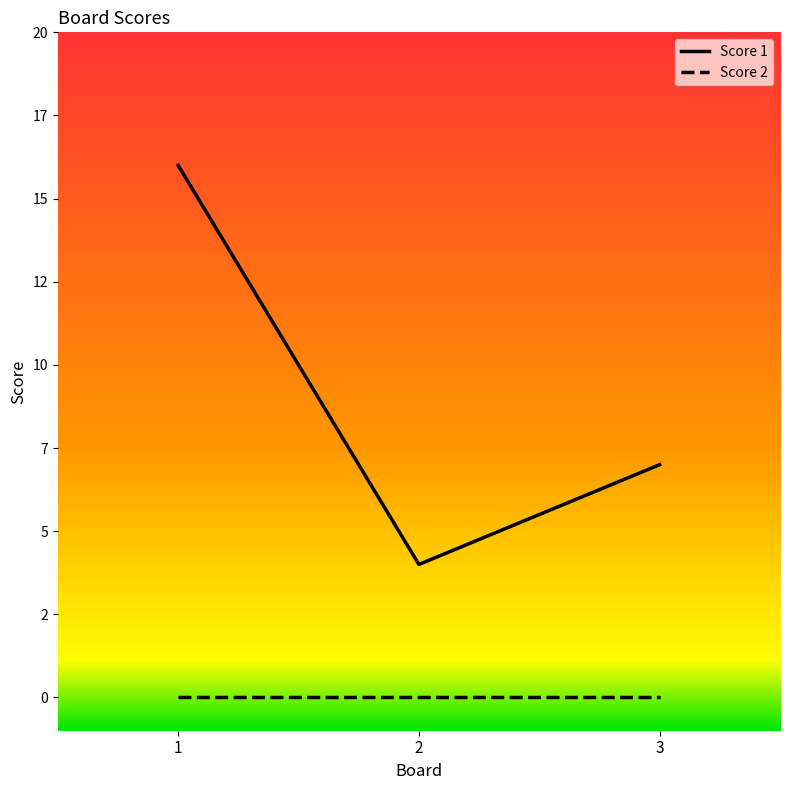

What is the value of the Score 1 point at the 1st from the left?

16